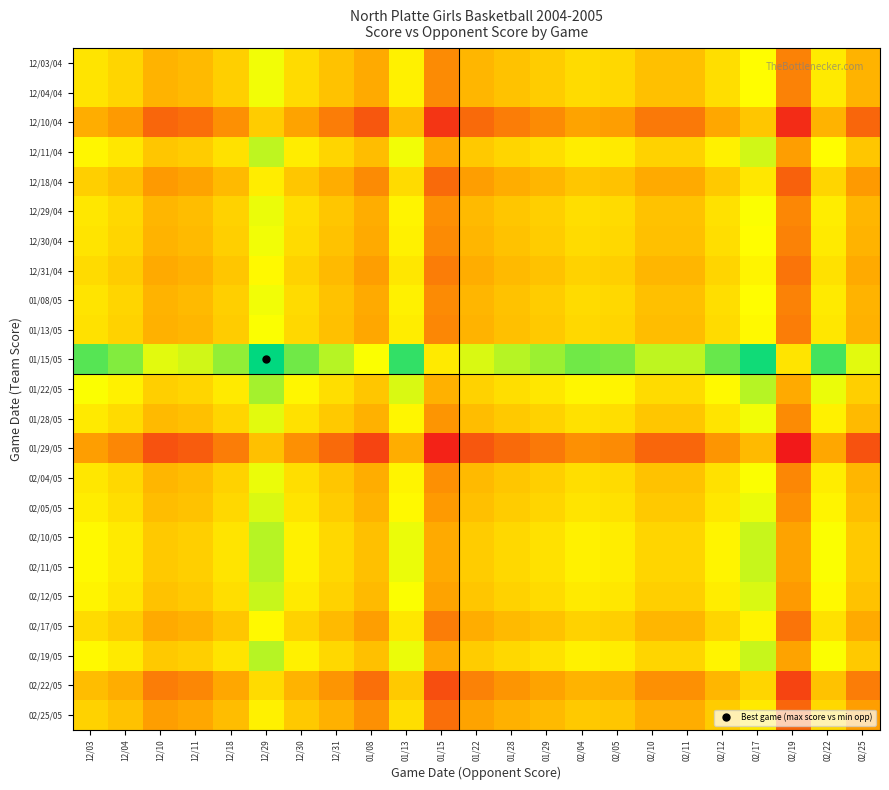

What is the total value across all series at 01/22?

72